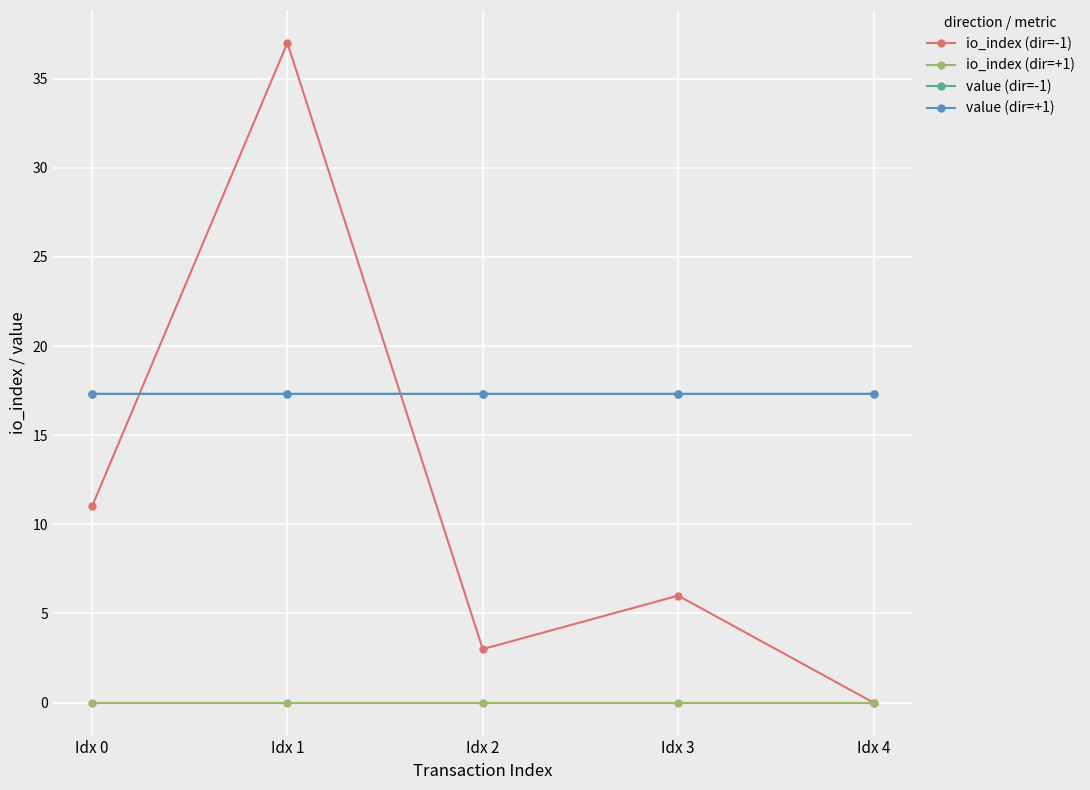

Does the chart have visible grid lines?

Yes